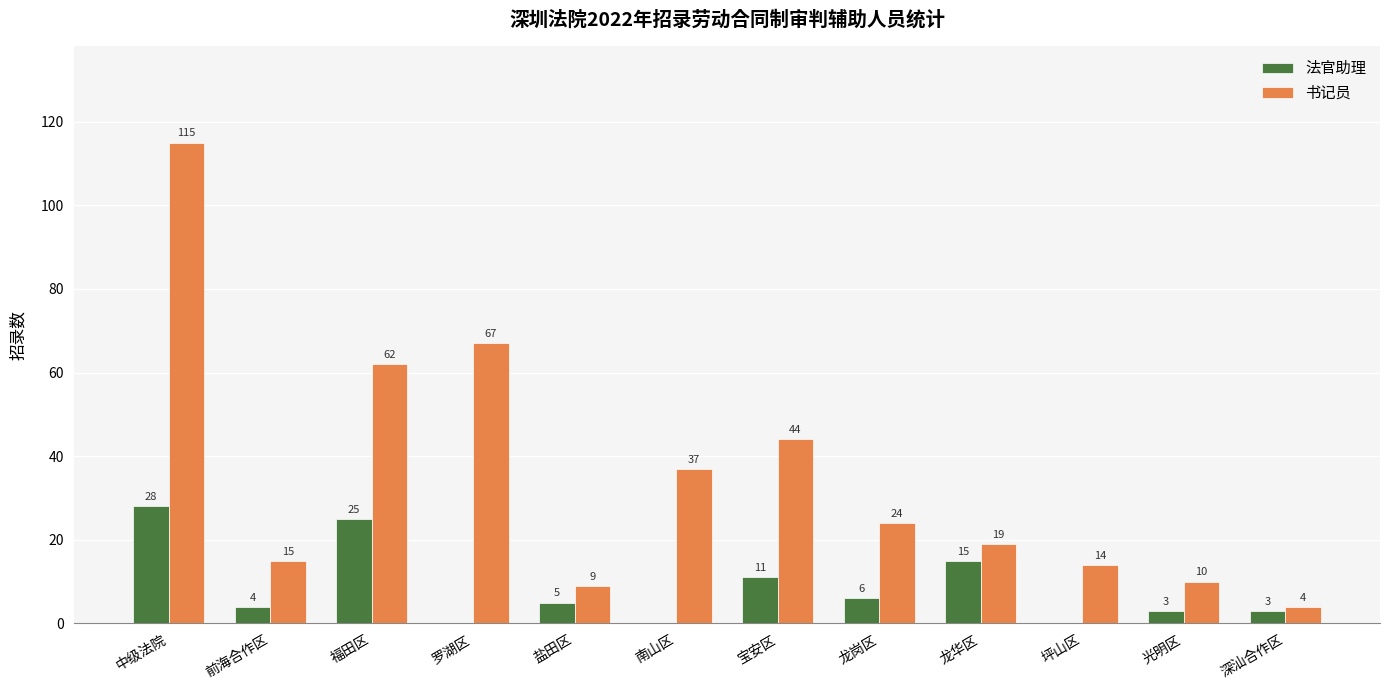

Is it true that 书记员 equals 3 at 光明区?

False